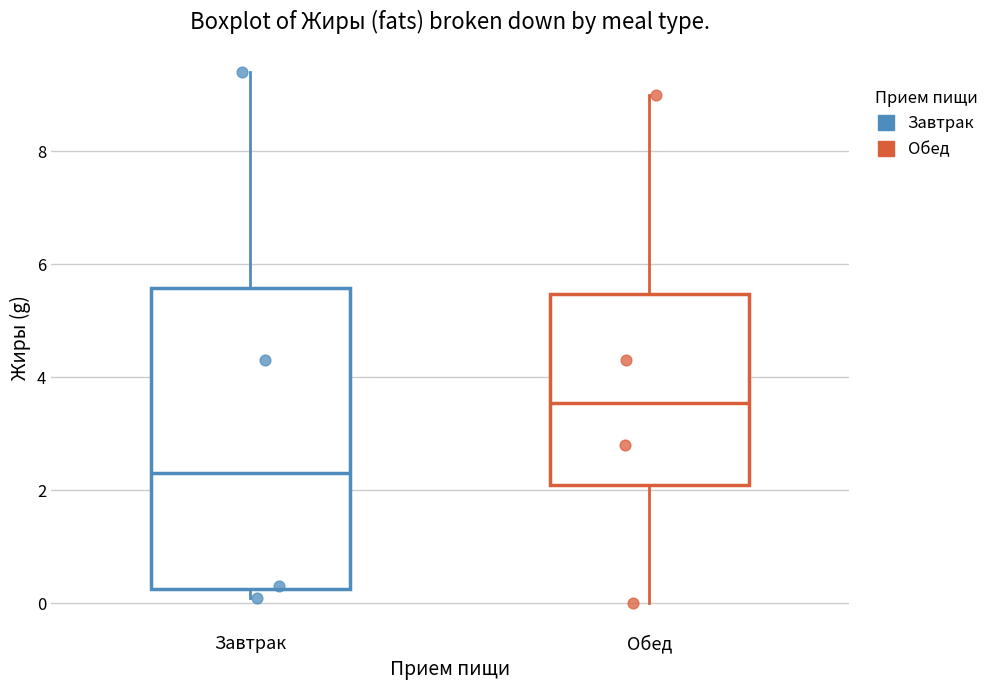

Reading left to right, transcribe this box plot: for each box, give where its median line is, the range the box spans, and where its two whiskers end, as read against the y-axis. The values are not printed on the chart, so give them approximately, as read against the axis.

Завтрак: median 2.4, box 0.2 to 5.6, whiskers 0.2 (just below the box's lower edge) to 9.4
Обед: median 3.6, box 2.2 to 5.4, whiskers 0.0 to 9.0